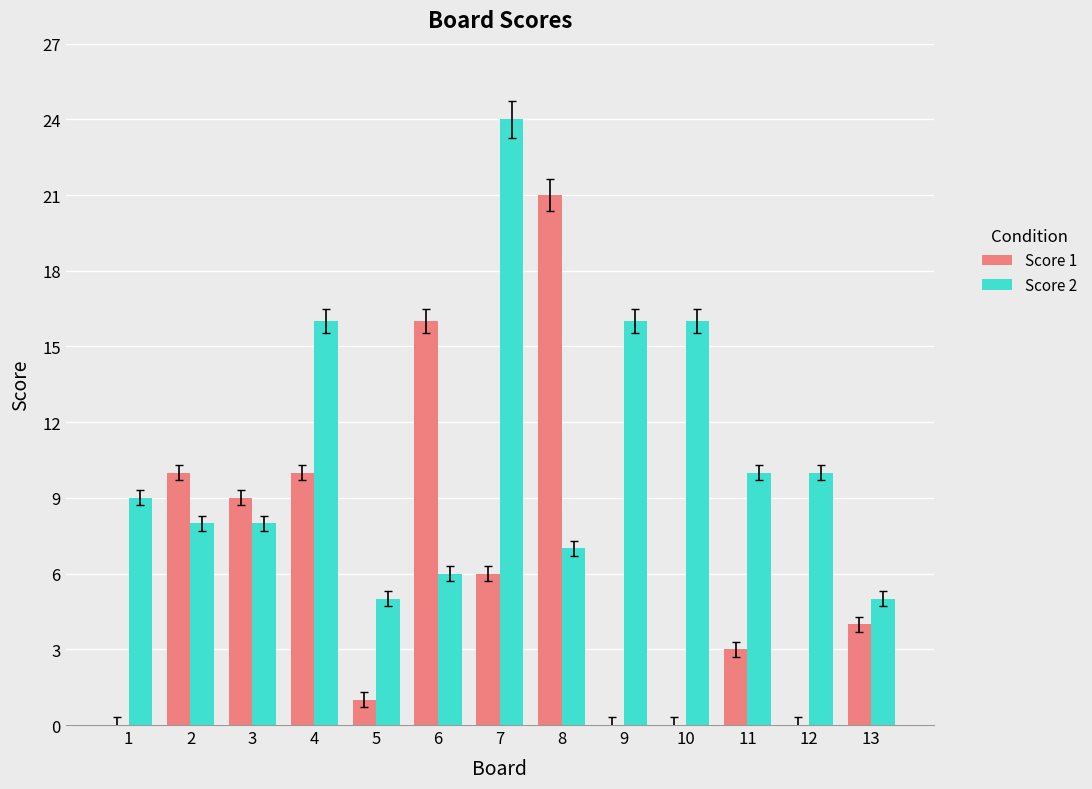

What is the sum of the Score 2 values at 3 and 5?

13